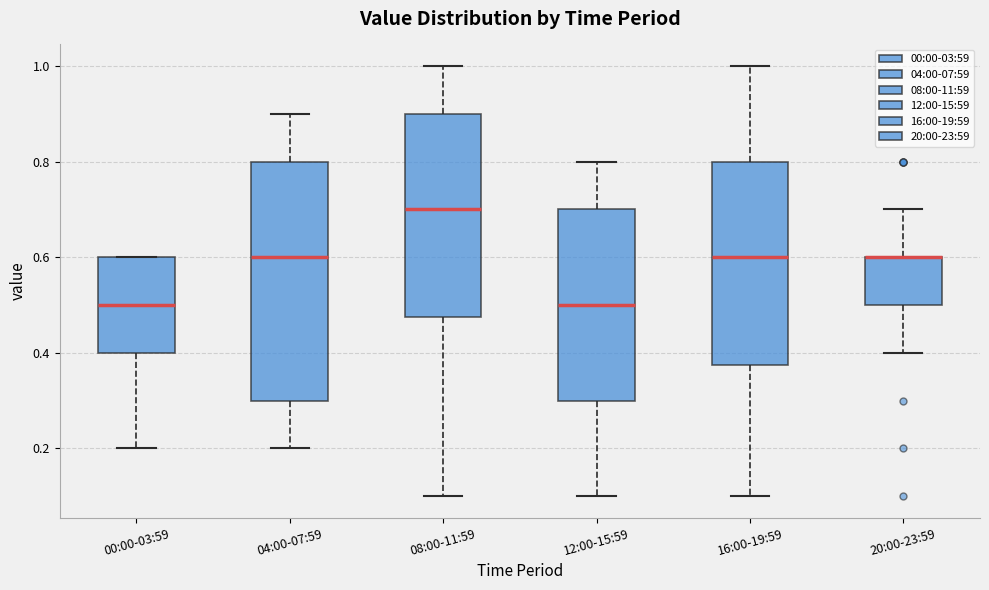

Where does the lower whisker of the box for 04:00-07:59 end on the y-axis? The values are not printed on the chart, so give them approximately, as read against the axis.

0.20